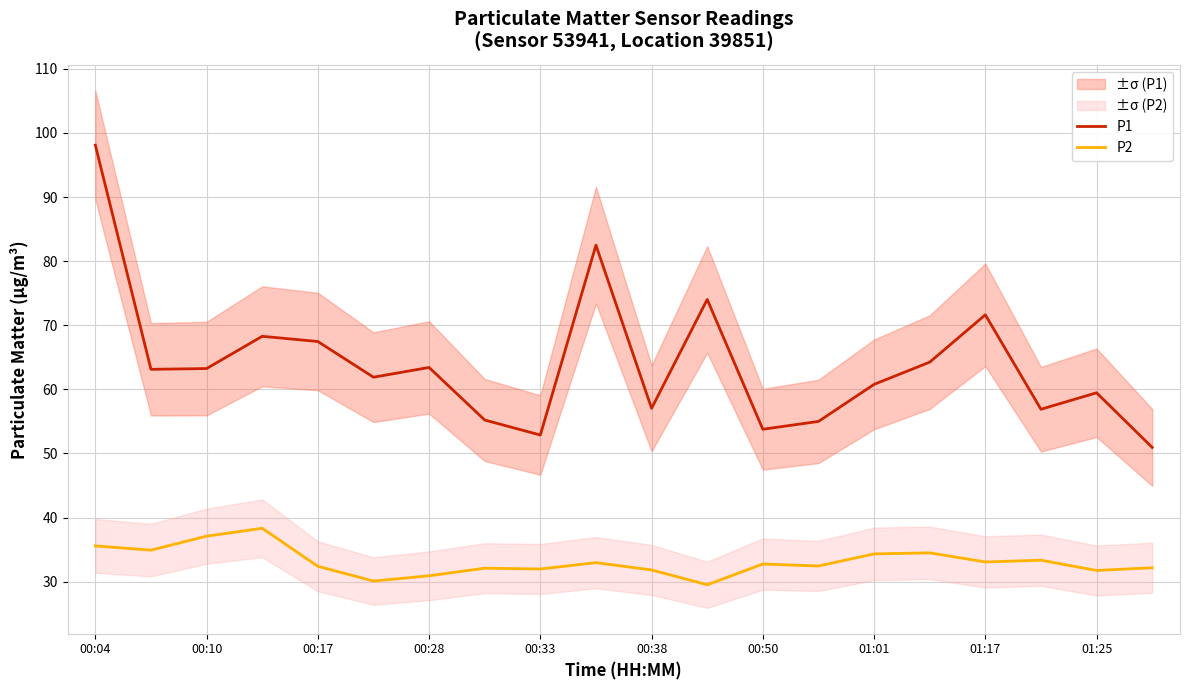

How many values in the P1 series exceed 63?

10